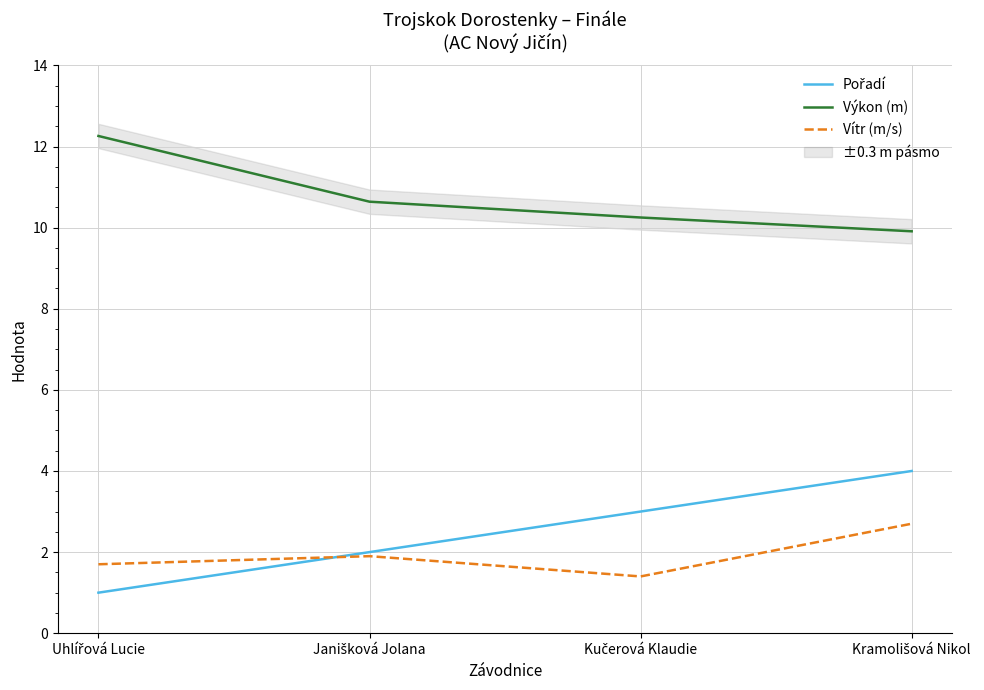

Which has a higher value, Kučerová Klaudie or Kramolišová Nikol?

Kramolišová Nikol